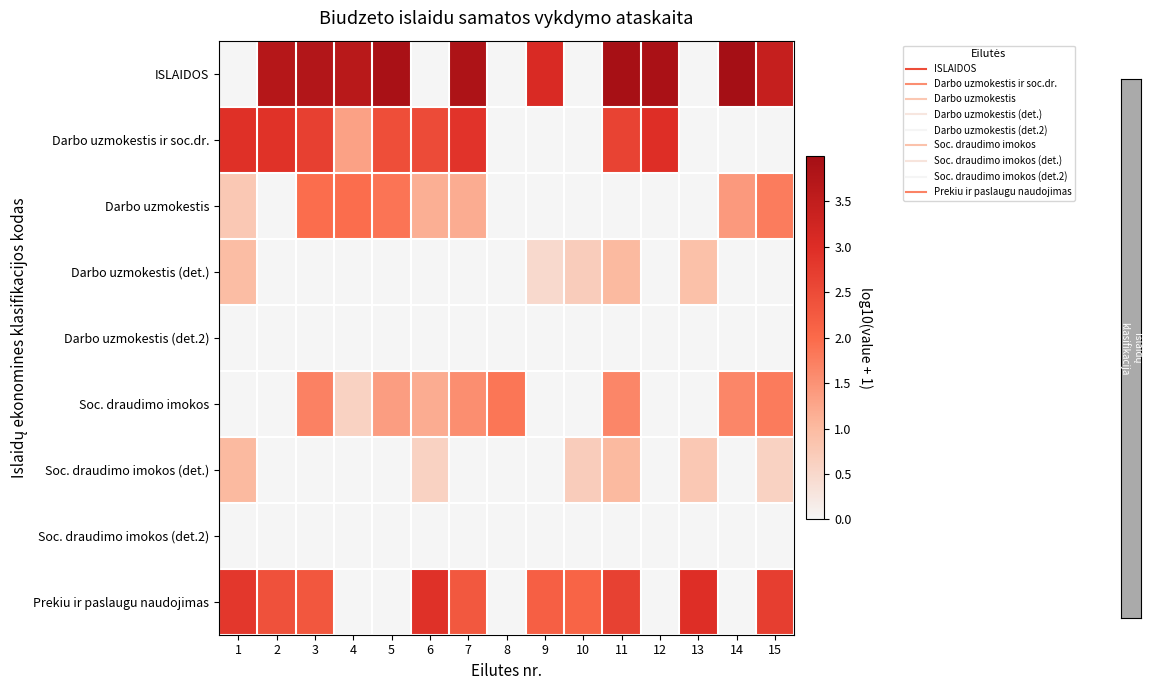

At which category is the sum across all series the highest?

11